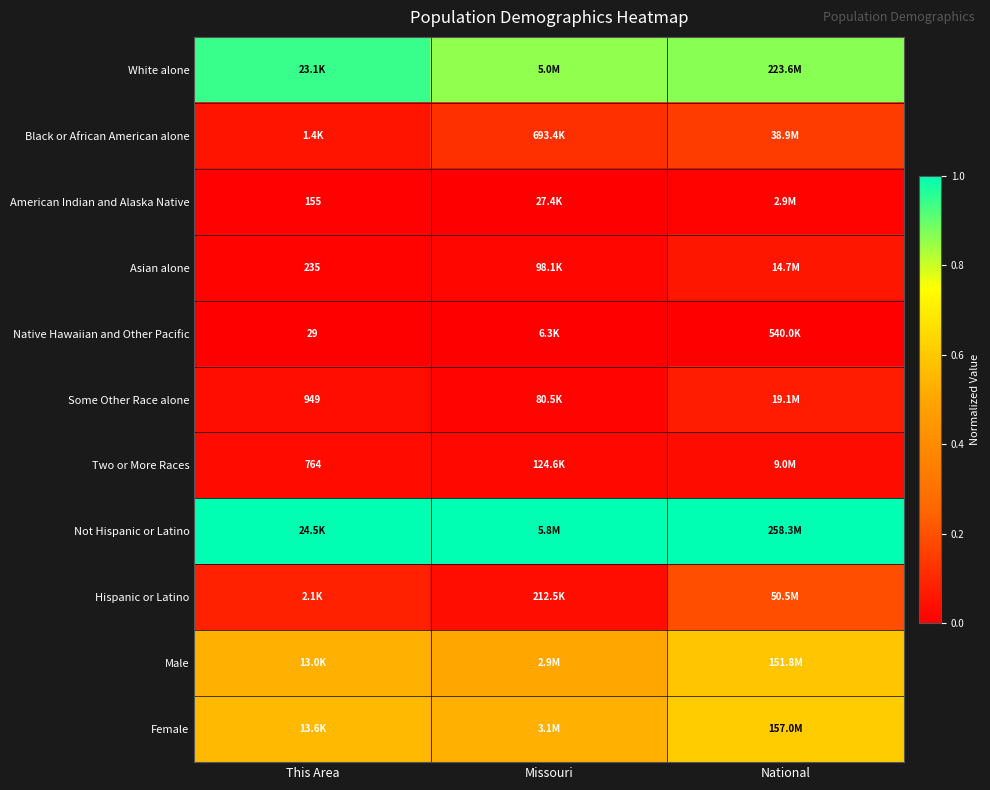

Which category has the lowest value across all series?

This Area